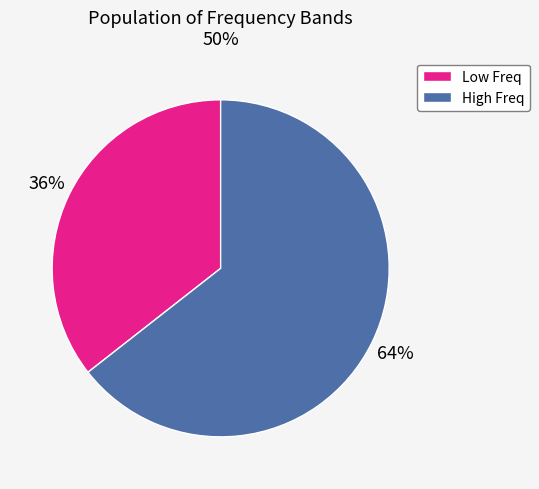

Does any single category account for the majority?

Yes